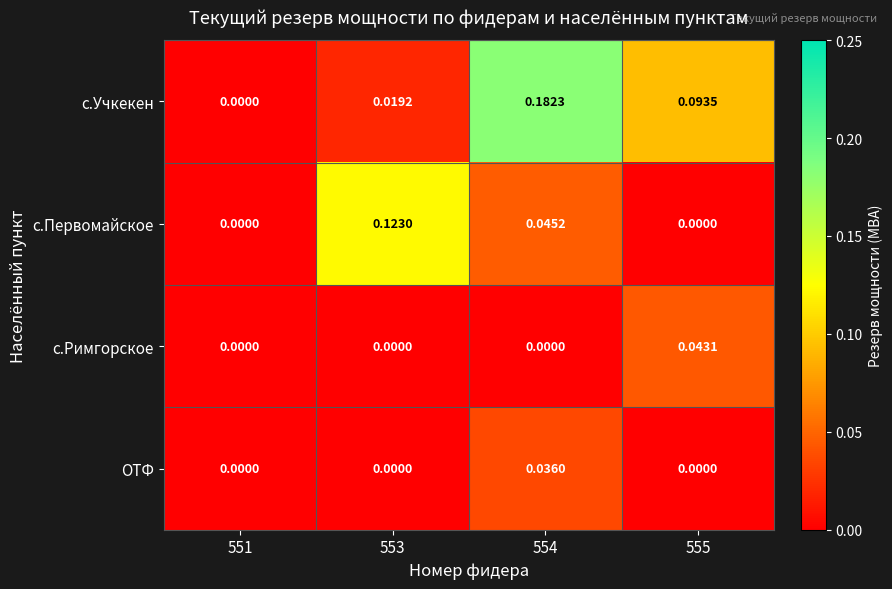

At 554, list the series in order from largest to smallest.

с.Учкекен, с.Первомайское, ОТФ, с.Римгорское